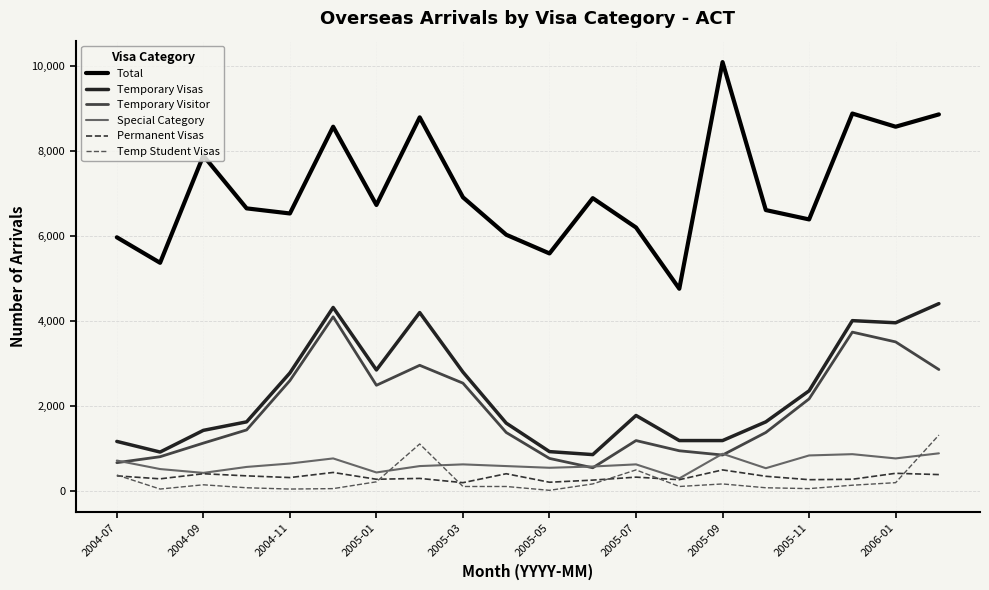

What is the maximum value for Temporary Visitor?

4100